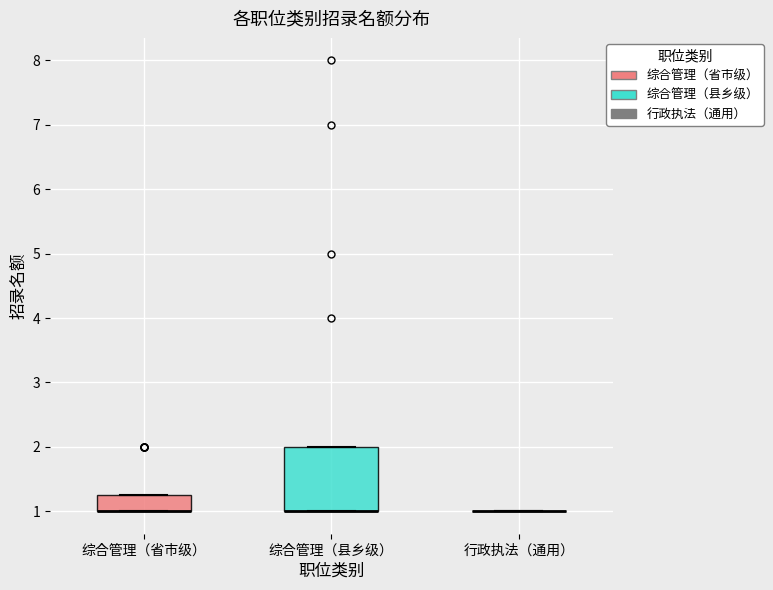

Where is the lower edge of the box for 综合管理（县乡级） on the y-axis? The values are not printed on the chart, so give them approximately, as read against the axis.

1.0